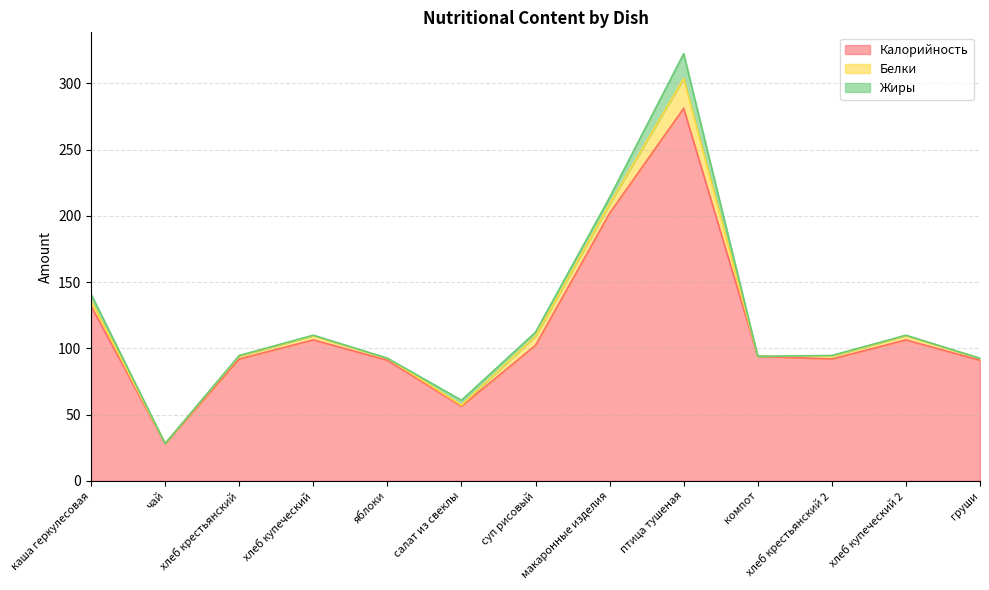

Is the value of Калорийность at хлеб купеческий greater than the value of Белки at суп рисовый?

Yes